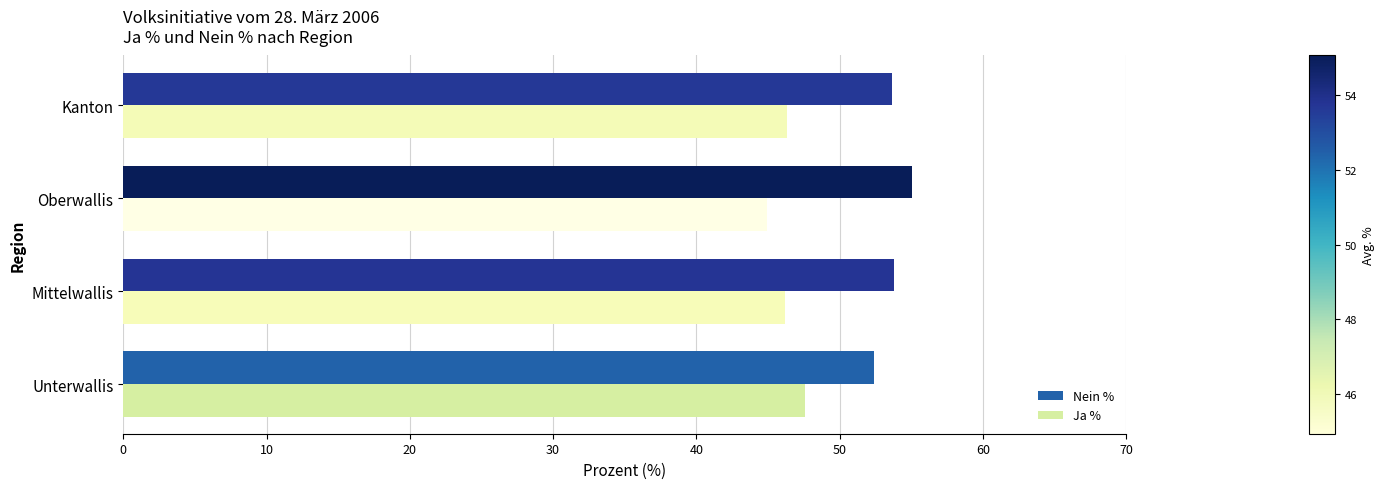

What is the average value of the Ja % series?

46.3